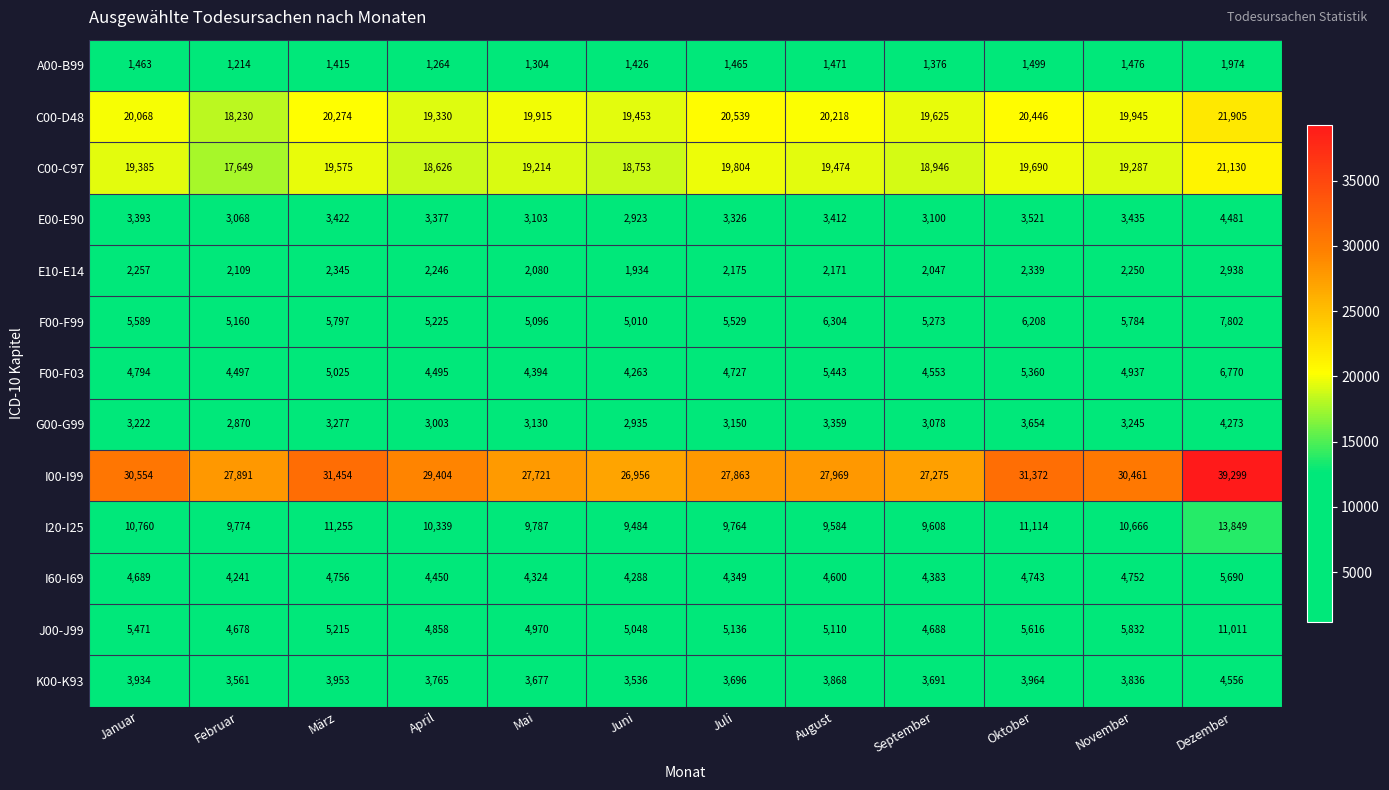

Rank the series by their maximum value, from lowest to highest.

A00-B99, E10-E14, G00-G99, E00-E90, K00-K93, I60-I69, F00-F03, F00-F99, J00-J99, I20-I25, C00-C97, C00-D48, I00-I99